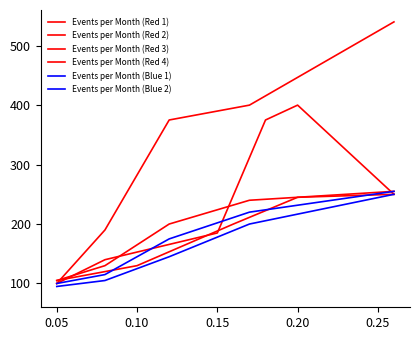

The value of Events per Month (Red 2) at 0.15 is 220. True or false?

True